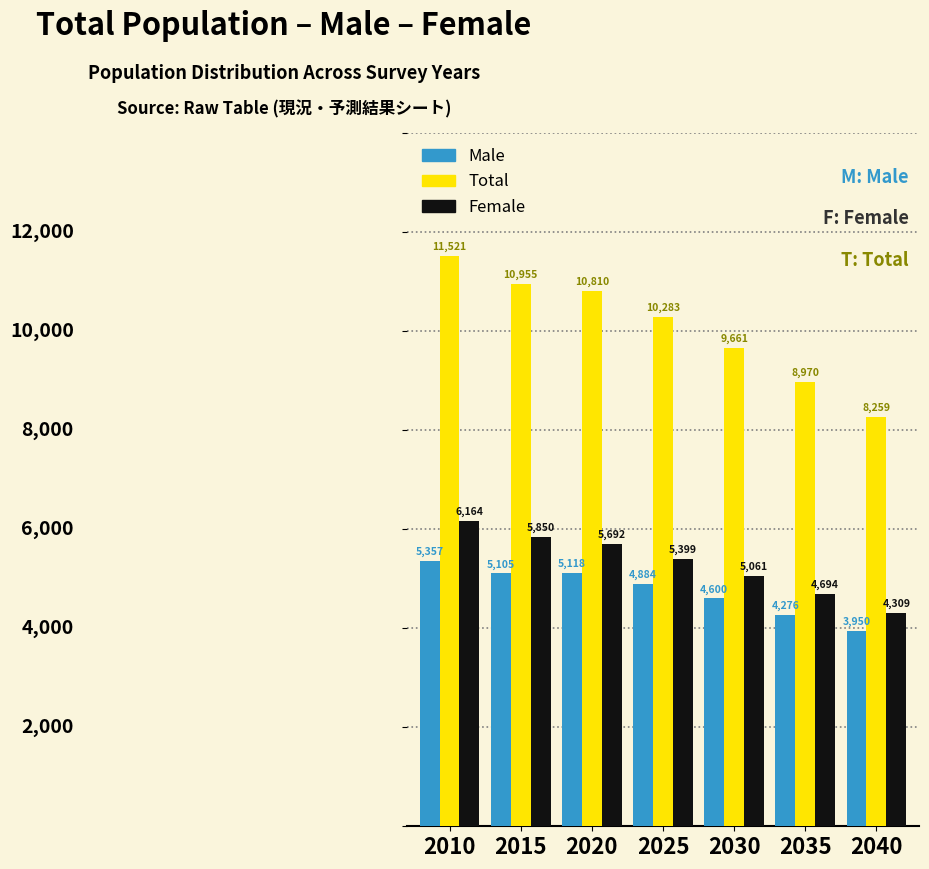

Reading right to left, what are all the values shown in this chart?

Male: 3950	4276	4600	4884	5118	5105	5357
Total: 8259	8970	9661	10283	10810	10955	11521
Female: 4309	4694	5061	5399	5692	5850	6164